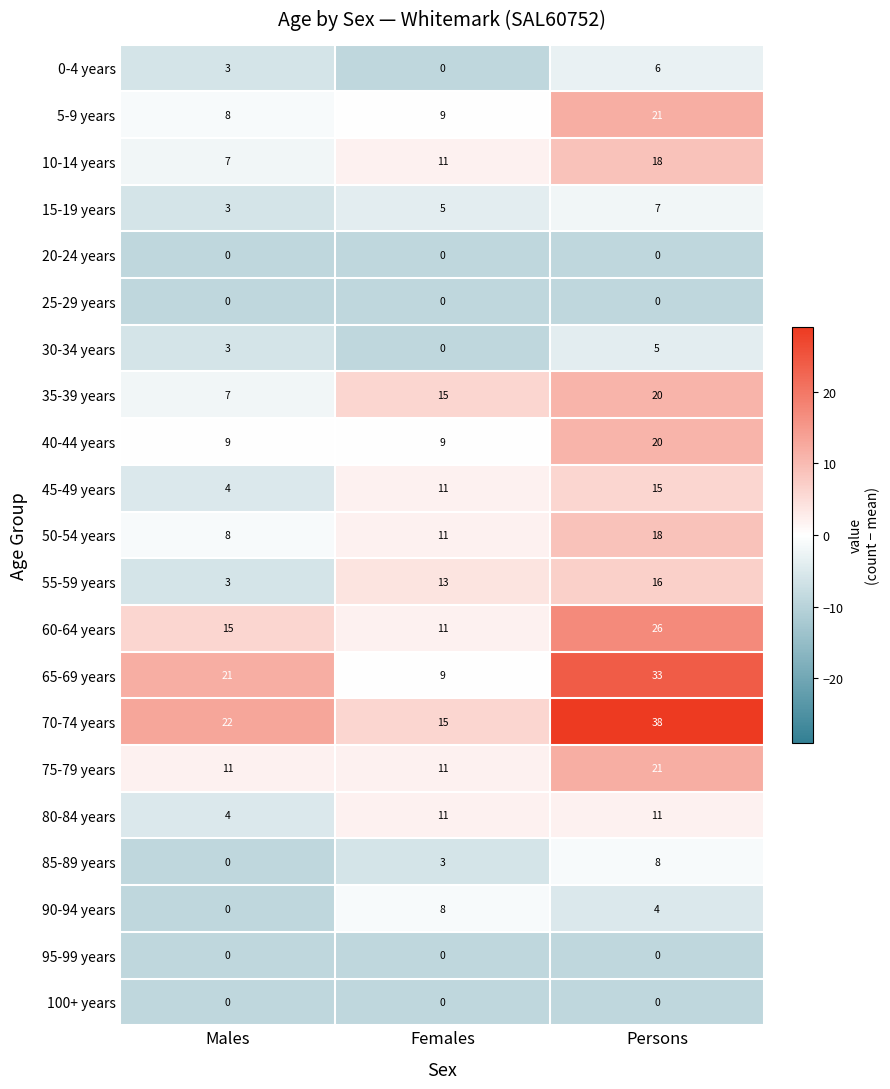

Which series has the largest range (max minus min)?

65-69 years